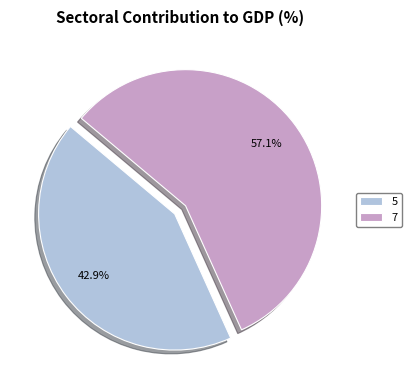

Does 5 account for over 50% of the chart?

No